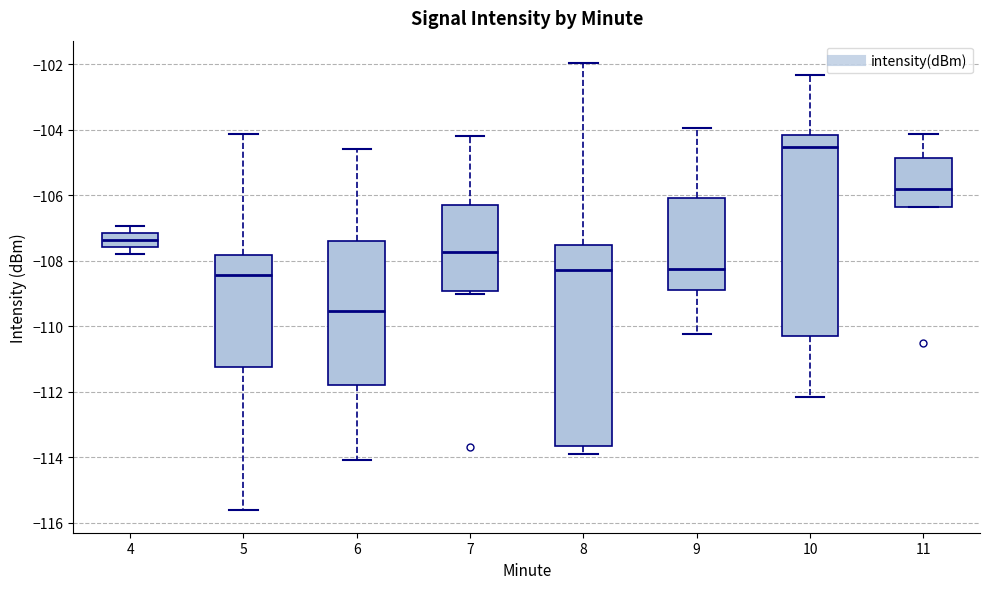

Reading left to right, read every box against the y-axis: the position of its median line, the range the box covers, and the ends of its whiskers. The values are not printed on the chart, so give them approximately, as read against the axis.

4: median -107.4, box -107.6 to -107.2, whiskers -107.8 to -107.0
5: median -108.4, box -111.2 to -107.8, whiskers -115.6 to -104.2
6: median -109.6, box -111.8 to -107.4, whiskers -114.0 to -104.6
7: median -107.8, box -109.0 to -106.2, whiskers -109.0 (just below the box's lower edge) to -104.2
8: median -108.2, box -113.6 to -107.6, whiskers -114.0 to -102.0
9: median -108.2, box -109.0 to -106.0, whiskers -110.2 to -104.0
10: median -104.6, box -110.2 to -104.2, whiskers -112.2 to -102.4
11: median -105.8, box -106.4 to -104.8, whiskers -106.4 to -104.2